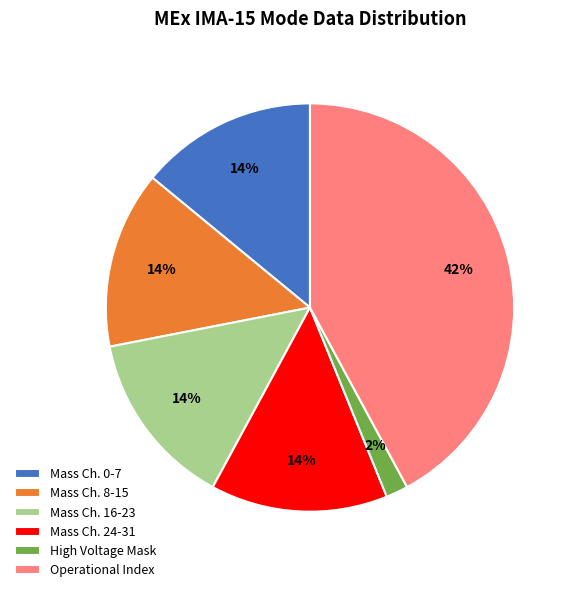

Which slice is the largest?

Operational Index